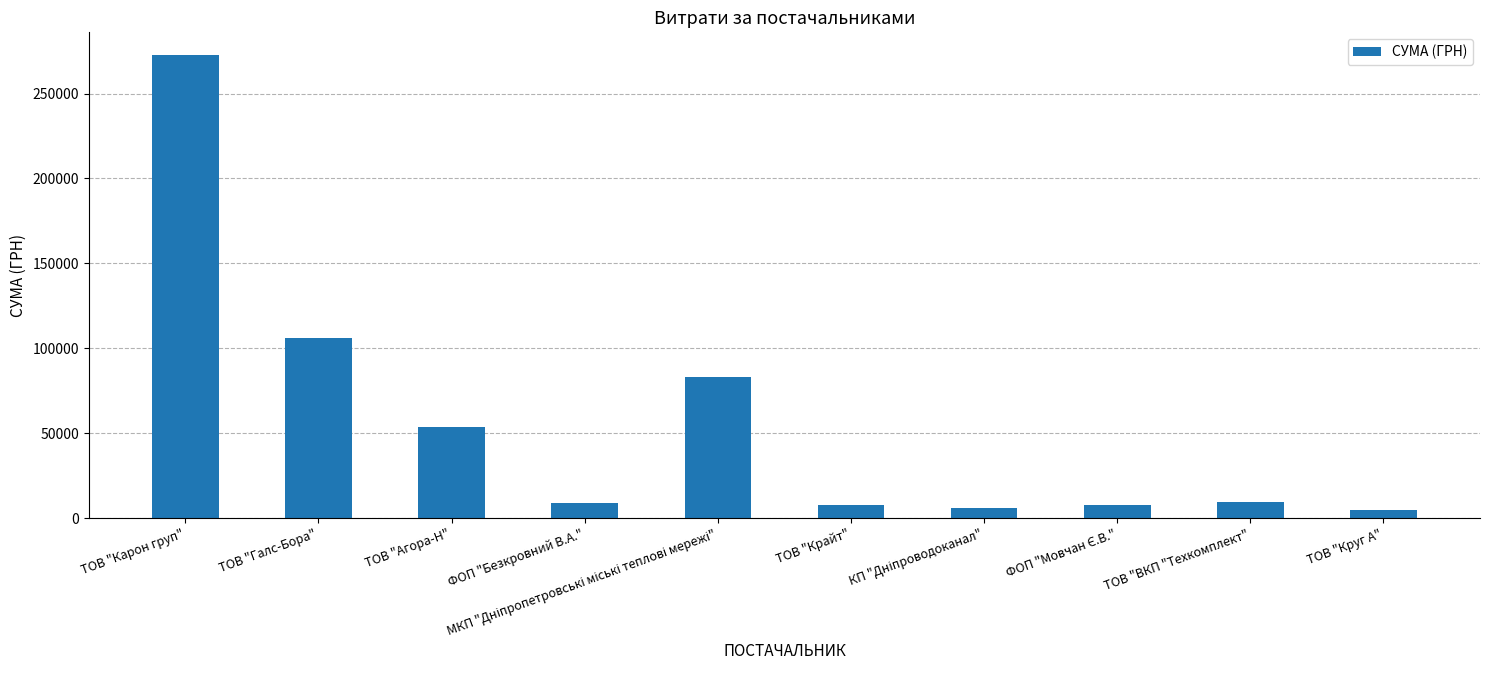

How many values are below 9270?

5